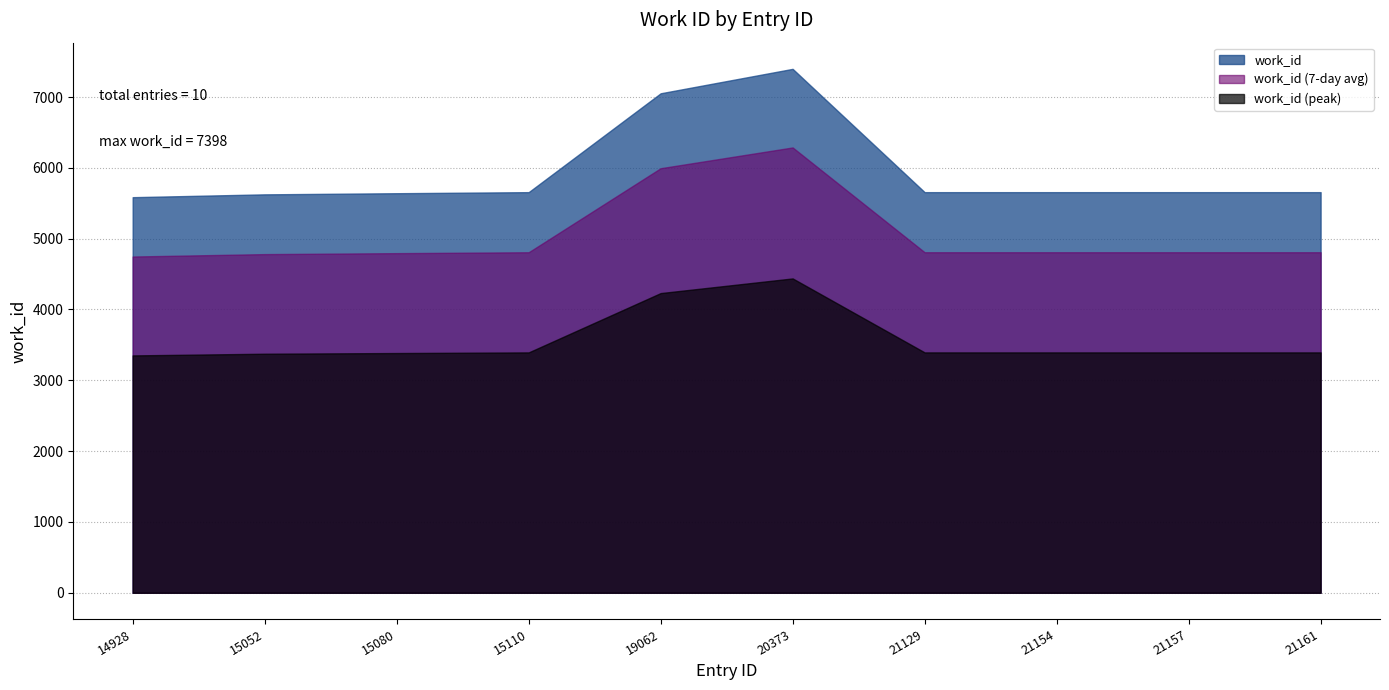

List the labels in order of value, largest first.

20373, 19062, 15110, 21129, 21154, 21157, 21161, 15080, 15052, 14928